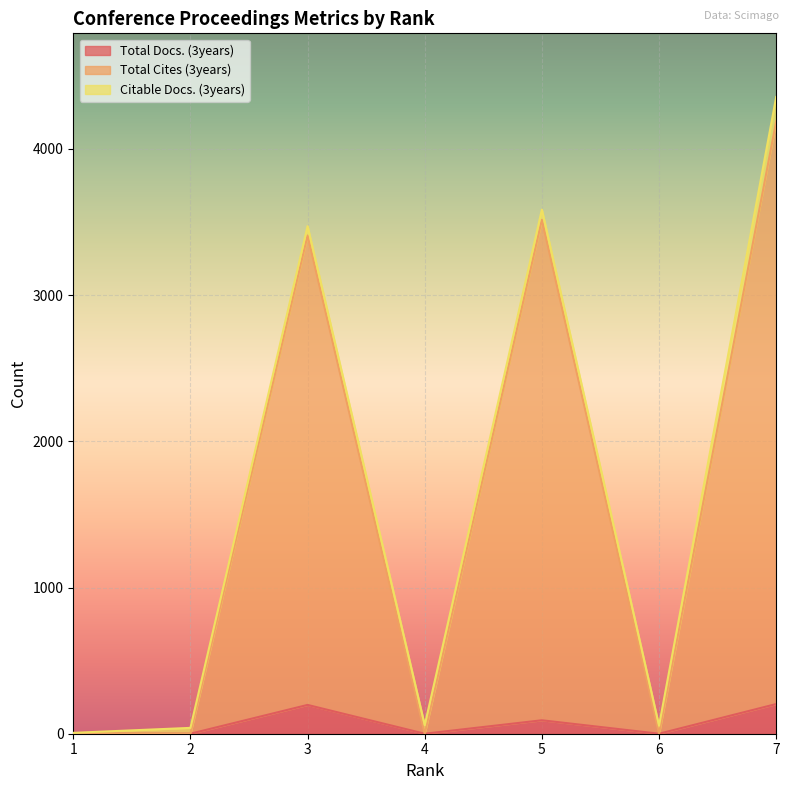

What are all the series names shown in the legend?

Total Docs. (3years), Total Cites (3years), Citable Docs. (3years)